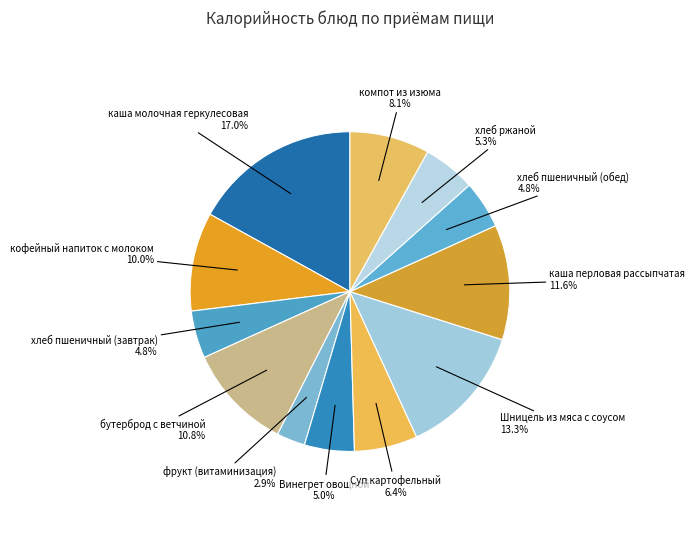

How many segments does this pie chart have?

12